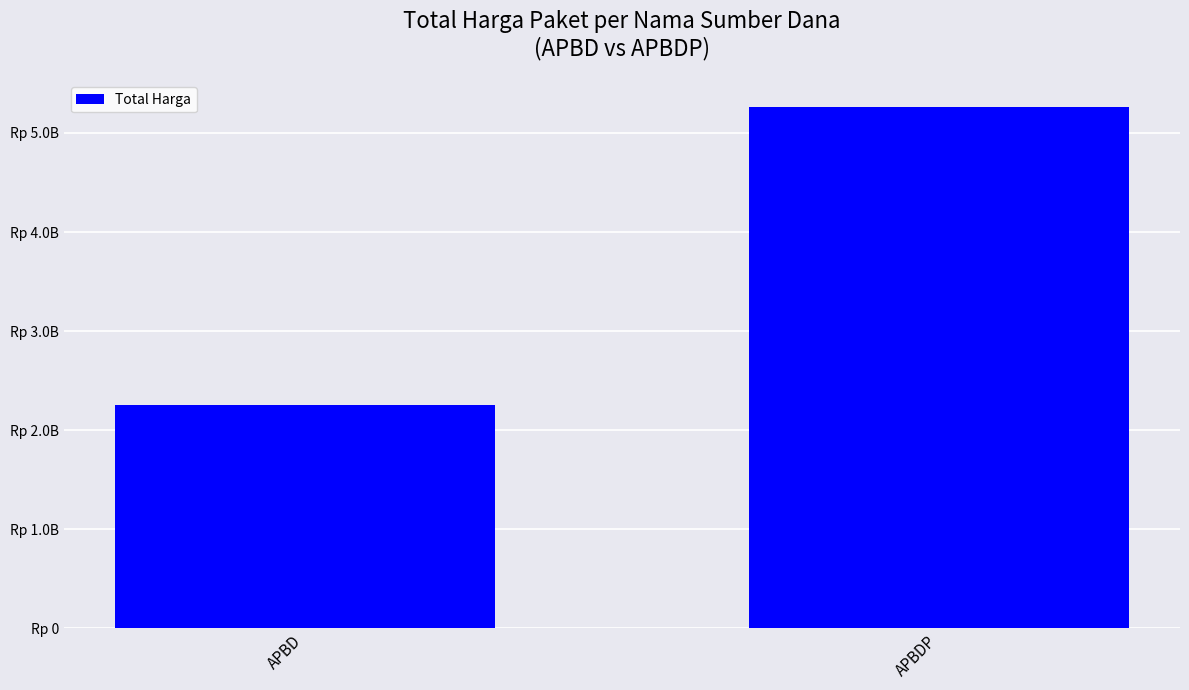

What is the difference between the maximum and minimum values?

3014280395